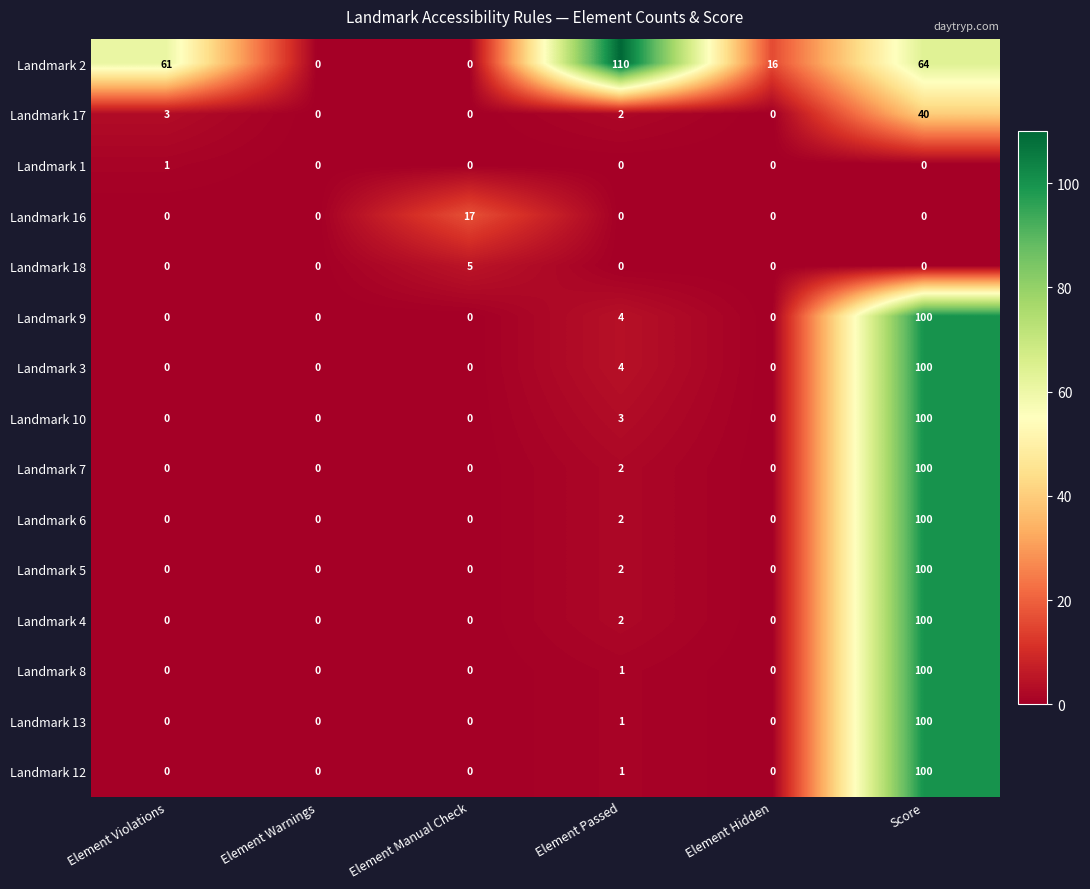

Between Element Violations and Element Warnings, which series saw the biggest shift?

Landmark 2